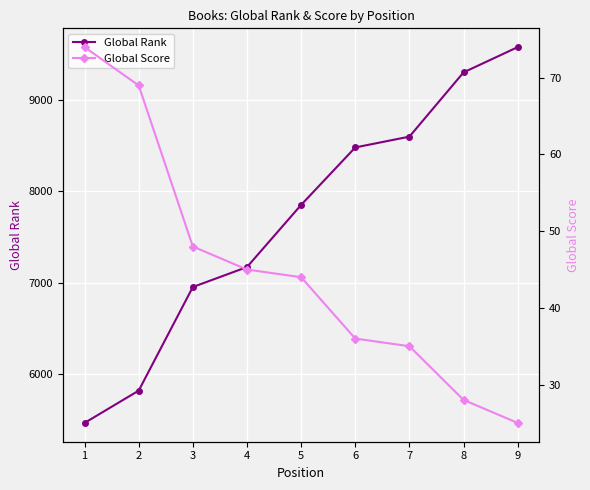

How many lines are shown in the chart?

2